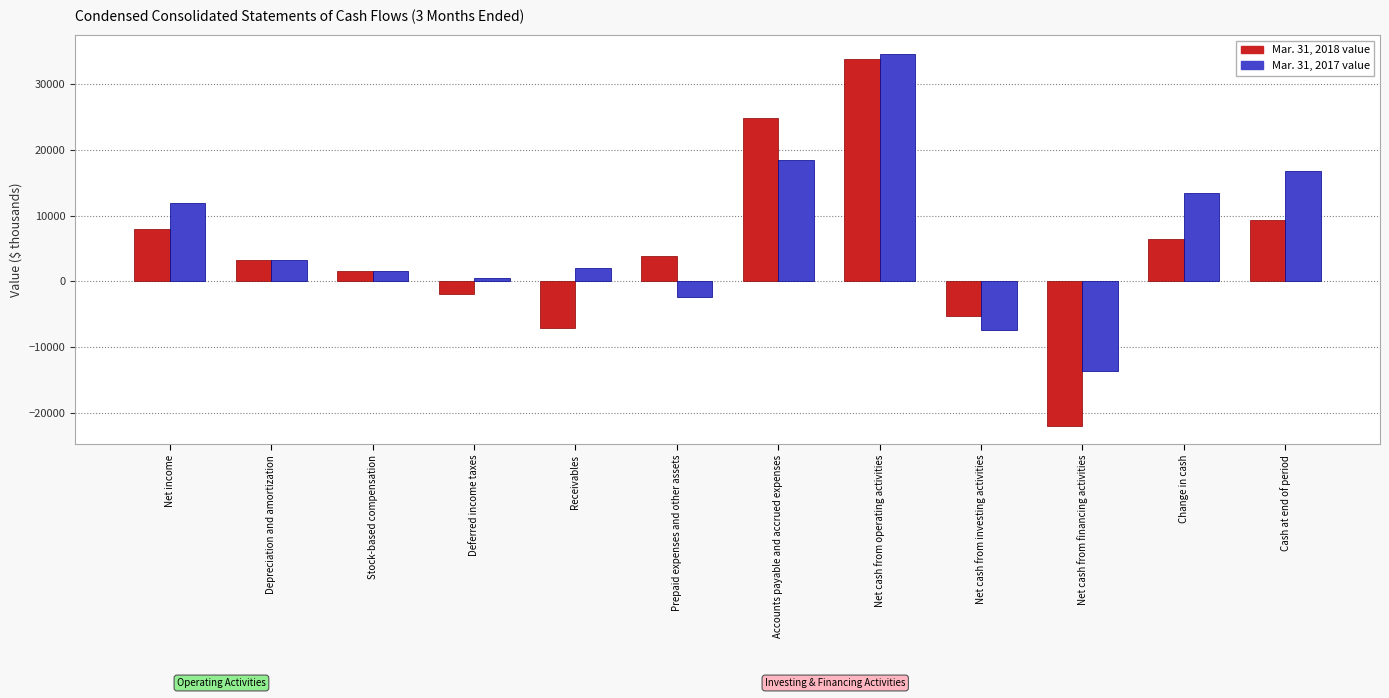

Count the number of categories in the chart.

12